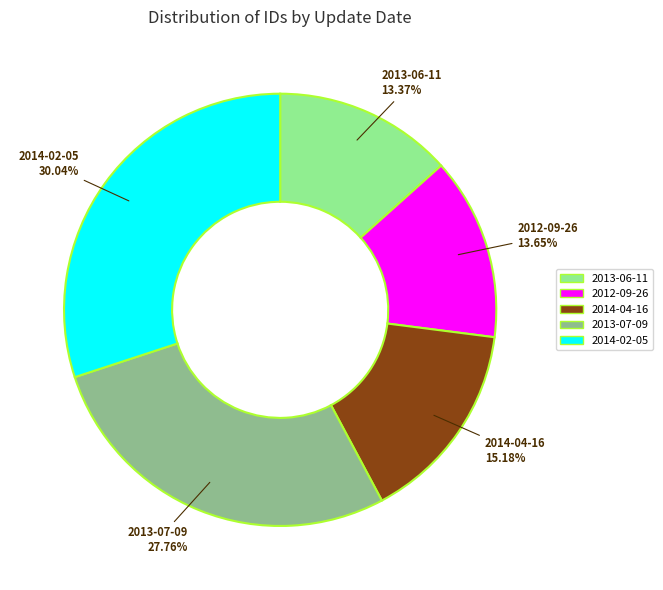

To the nearest percent, what is the difference between the largest and smallest slice percentages?

17%